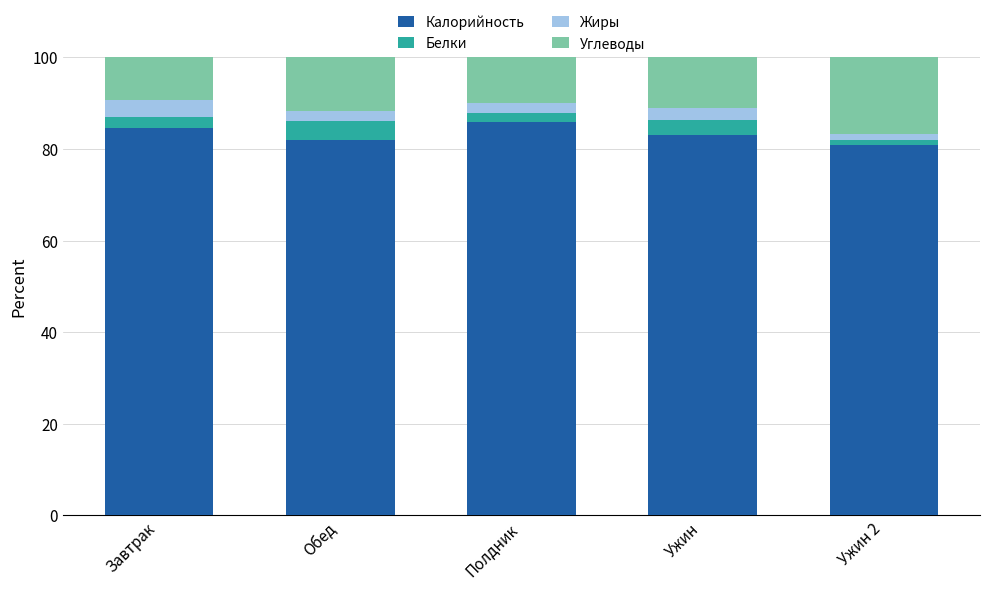

Reading left to right, what are the values for Калорийность?

84.7	81.9	85.8	83.1	80.8